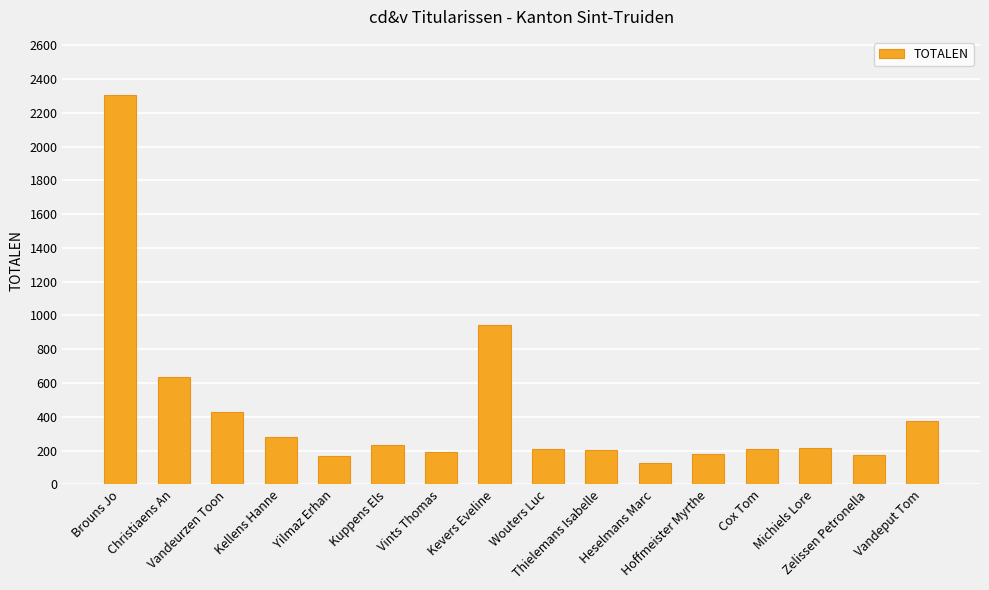

Which has a higher value, Vandeput Tom or Yilmaz Erhan?

Vandeput Tom